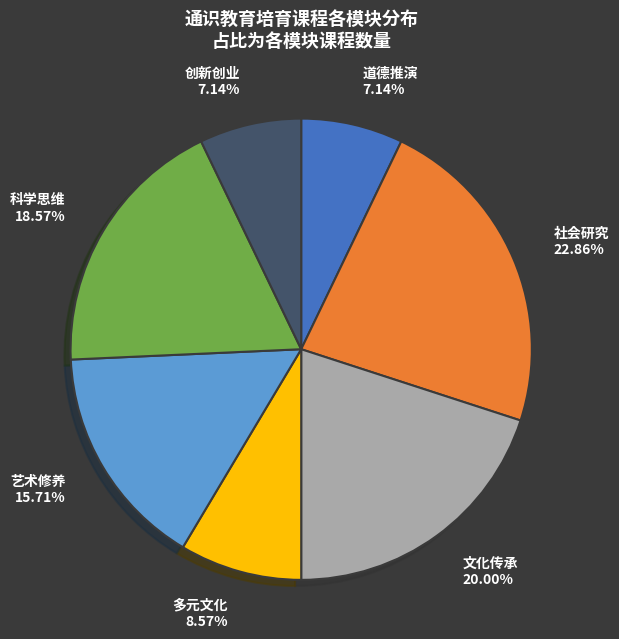

Is there any slice that represents more than half of the pie?

No